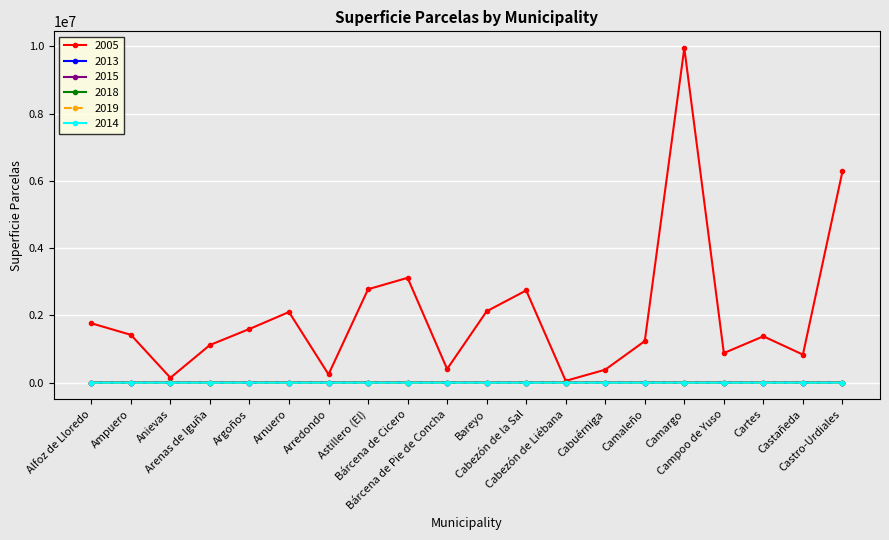

True or false: 2018 has more than 0 points higher than both neighbors.

True